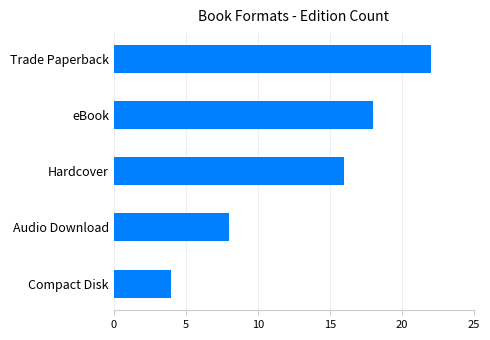

Are the bars grouped side by side (vs. stacked)?

No